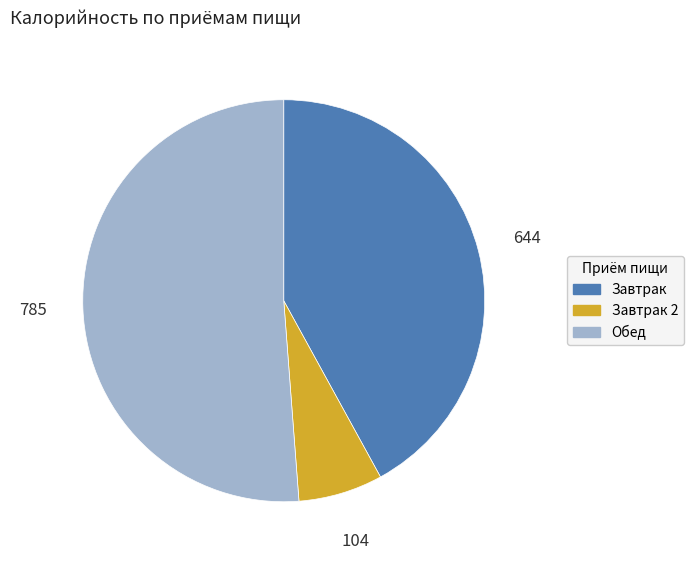

Is there a majority slice in this chart?

Yes